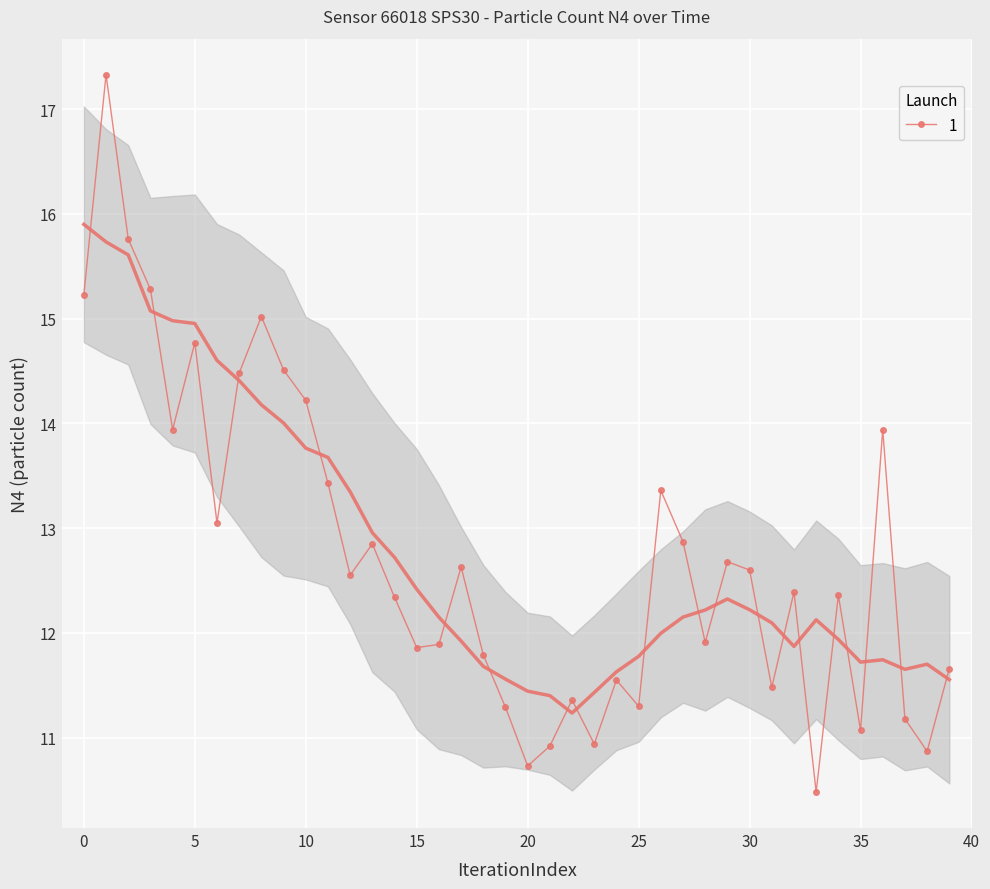

Reading left to right, extract all data points from this chart.

15.2	17.3	15.8	15.3	13.9	14.8	13.1	14.5	15.0	14.5	14.2	13.4	12.6	12.8	12.3	11.9	11.9	12.6	11.8	11.3	10.7	10.9	11.4	10.9	11.6	11.3	13.4	12.9	11.9	12.7	12.6	11.5	12.4	10.5	12.4	11.1	13.9	11.2	10.9	11.7